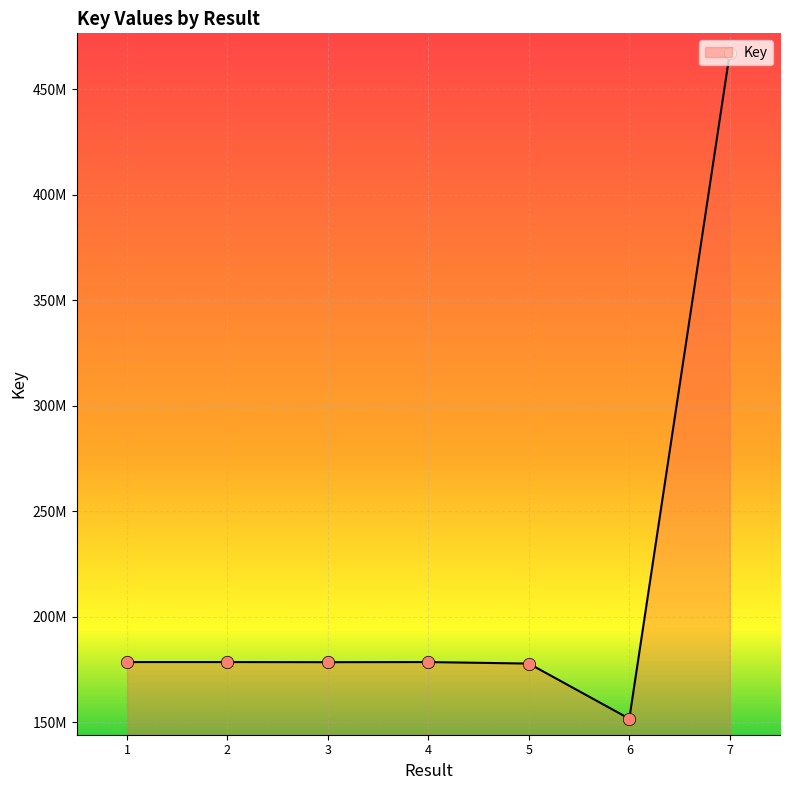

Approximately how many times larger is the value at 2 compared to 3?

1.0